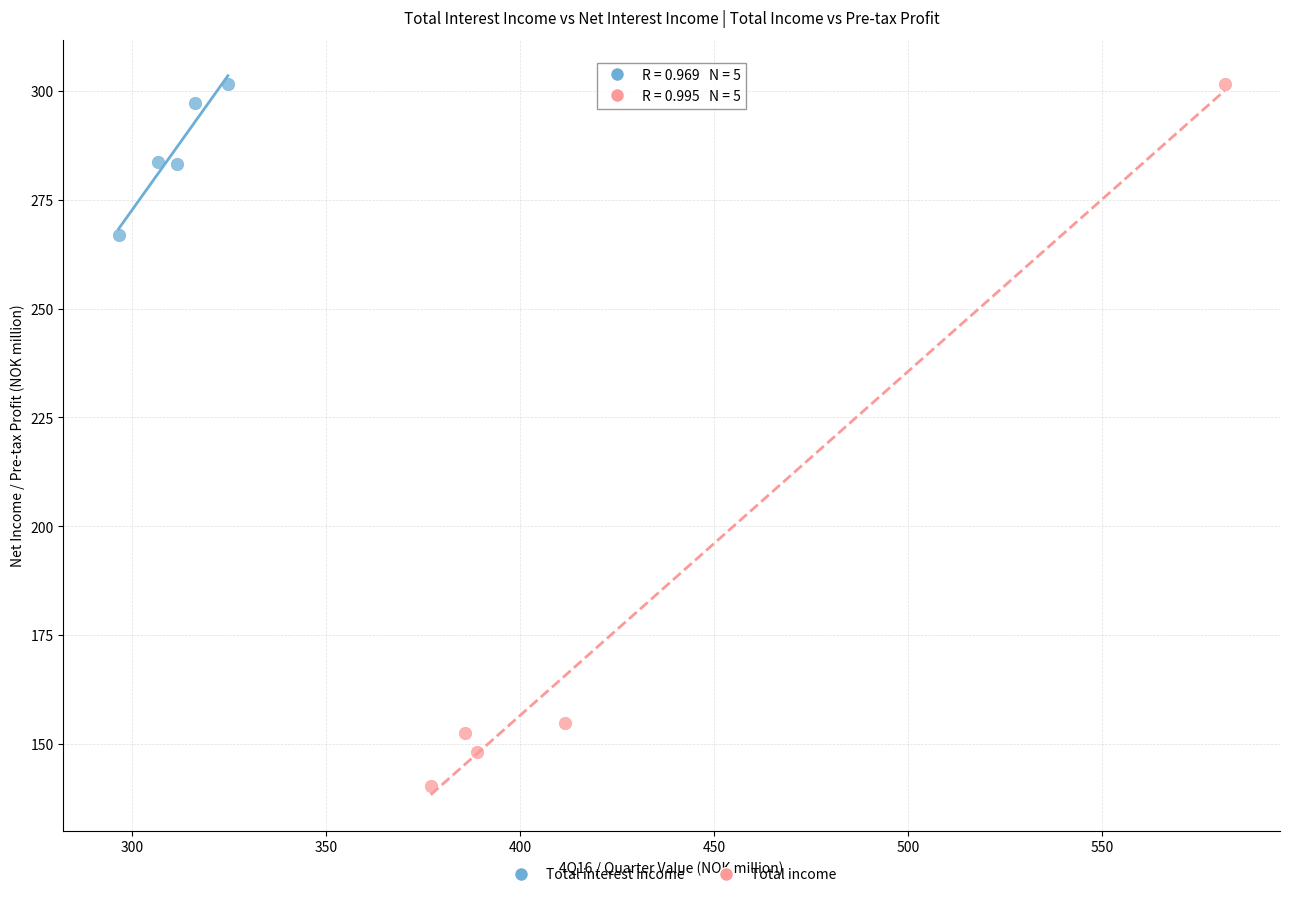

Which series reaches the minimum Y coordinate?

Total income